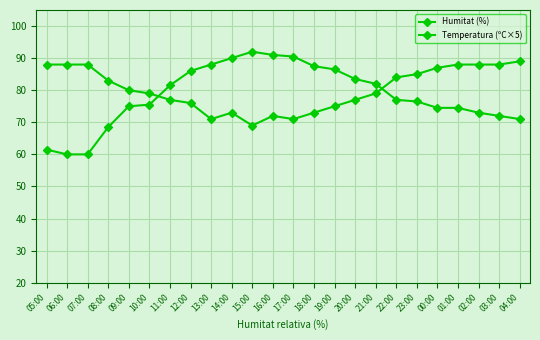

How many categories are shown in the chart?

24